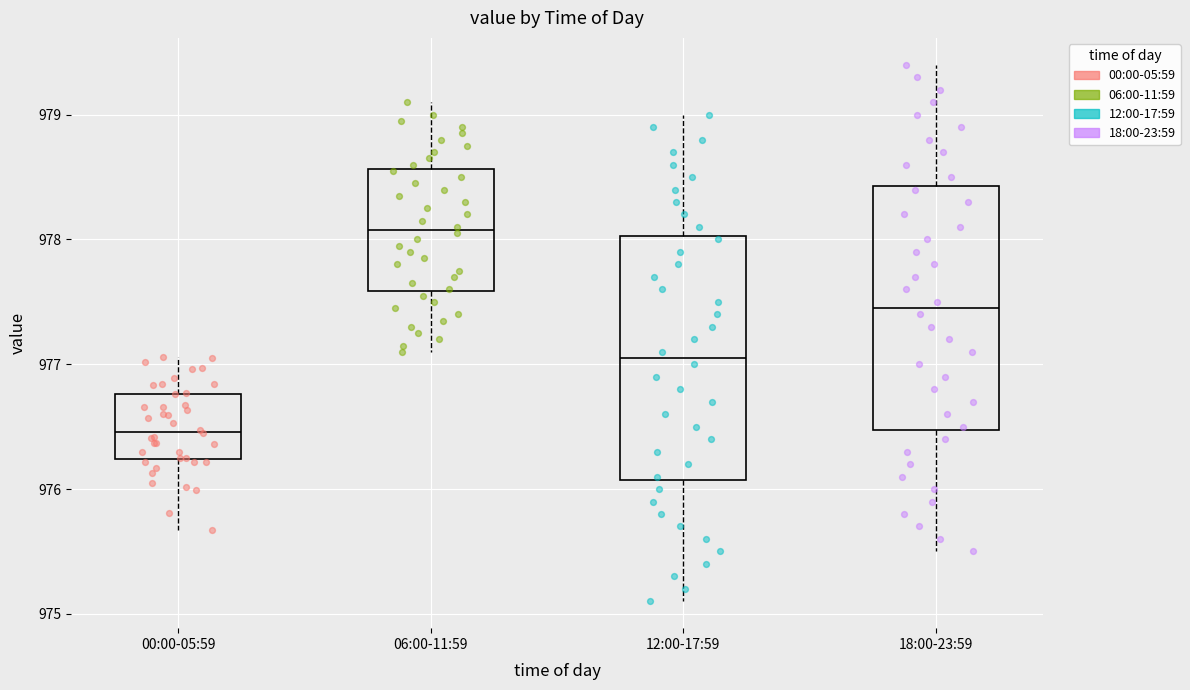

Reading left to right, read every box against the y-axis: the position of its median line, the range the box covers, and the ends of its whiskers. The values are not printed on the chart, so give them approximately, as read against the axis.

00:00-05:59: median 976.5, box 976.2 to 976.8, whiskers 975.7 to 977.1
06:00-11:59: median 978.1, box 977.6 to 978.6, whiskers 977.1 to 979.1
12:00-17:59: median 977.1, box 976.1 to 978.0, whiskers 975.1 to 979.0
18:00-23:59: median 977.5, box 976.5 to 978.4, whiskers 975.5 to 979.4